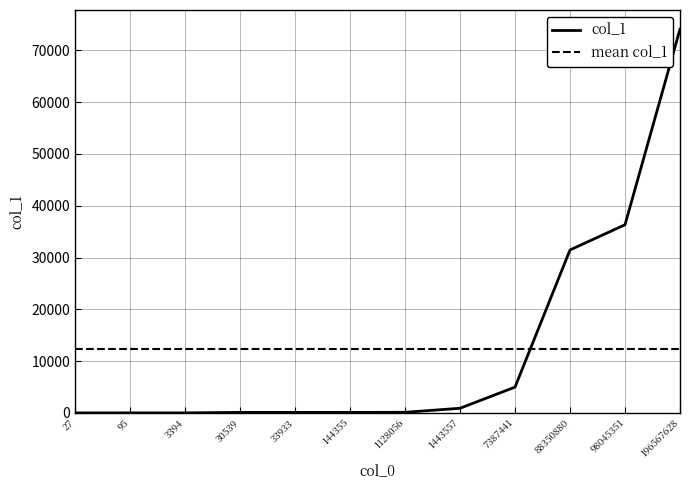

What is the average value?

12350